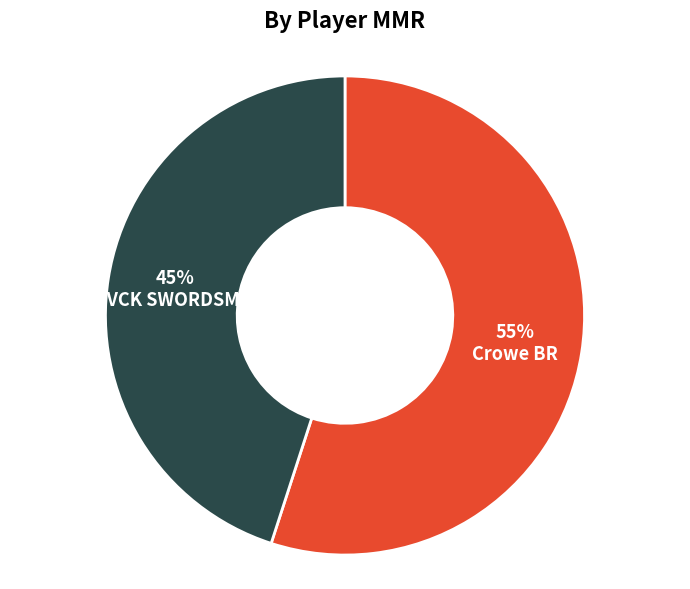

How many slices are in this pie chart?

2